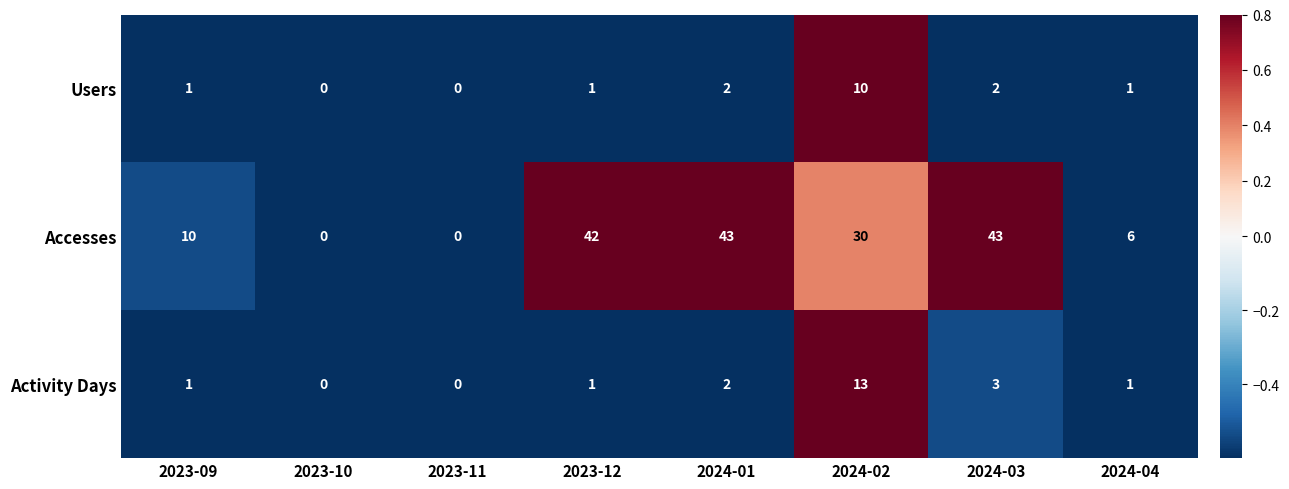

What is the maximum value for Accesses?

43